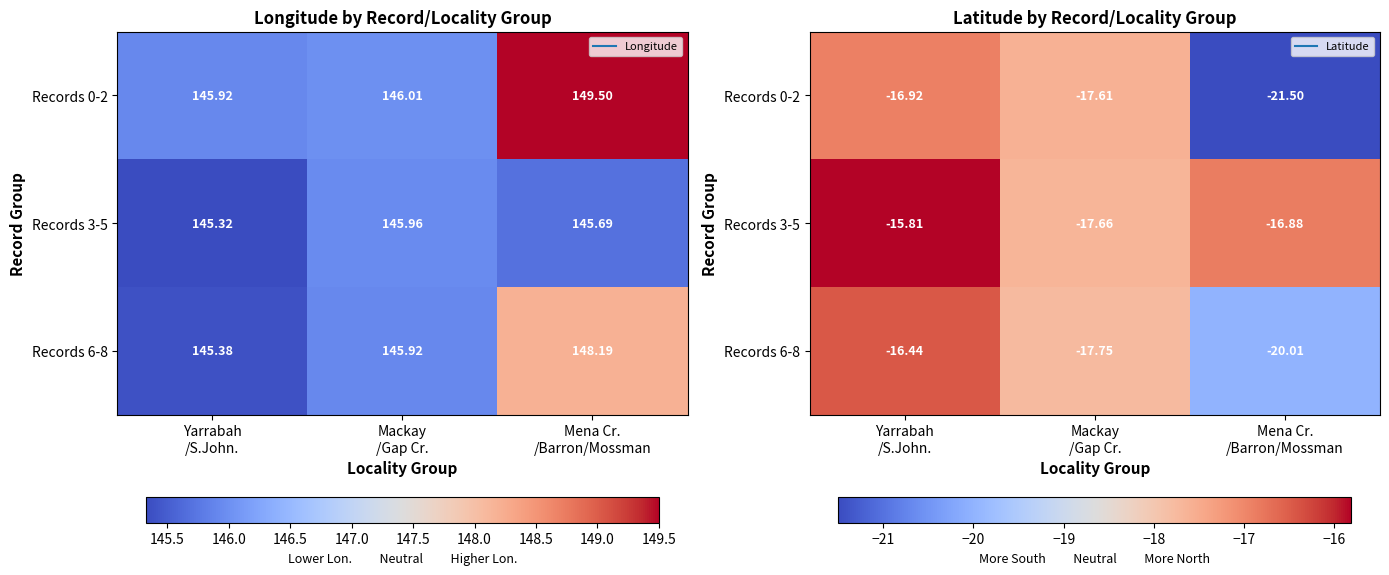

The value of Records 0-2 at Mackay /Gap Cr. is -17.6. True or false?

True